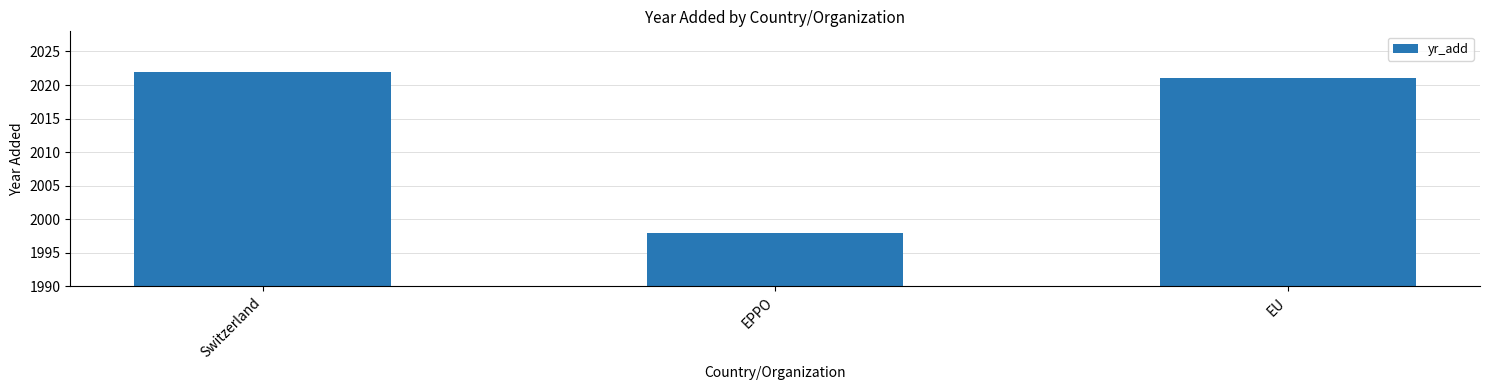

What is the ratio of the value at EU to the value at EPPO?

1.0